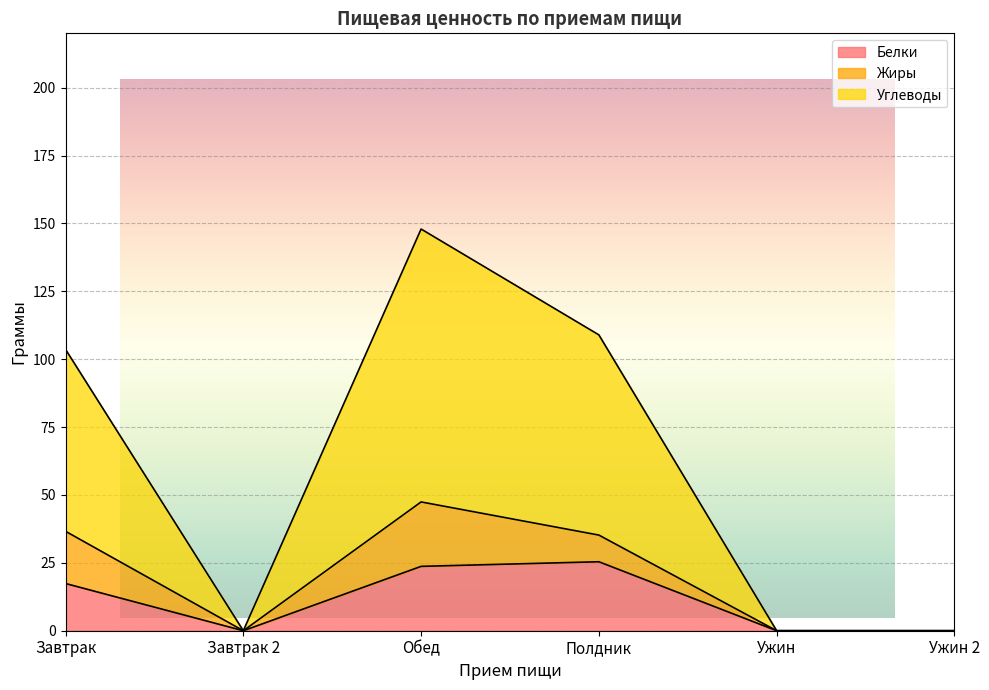

What is the sum of all Белки values?

66.5